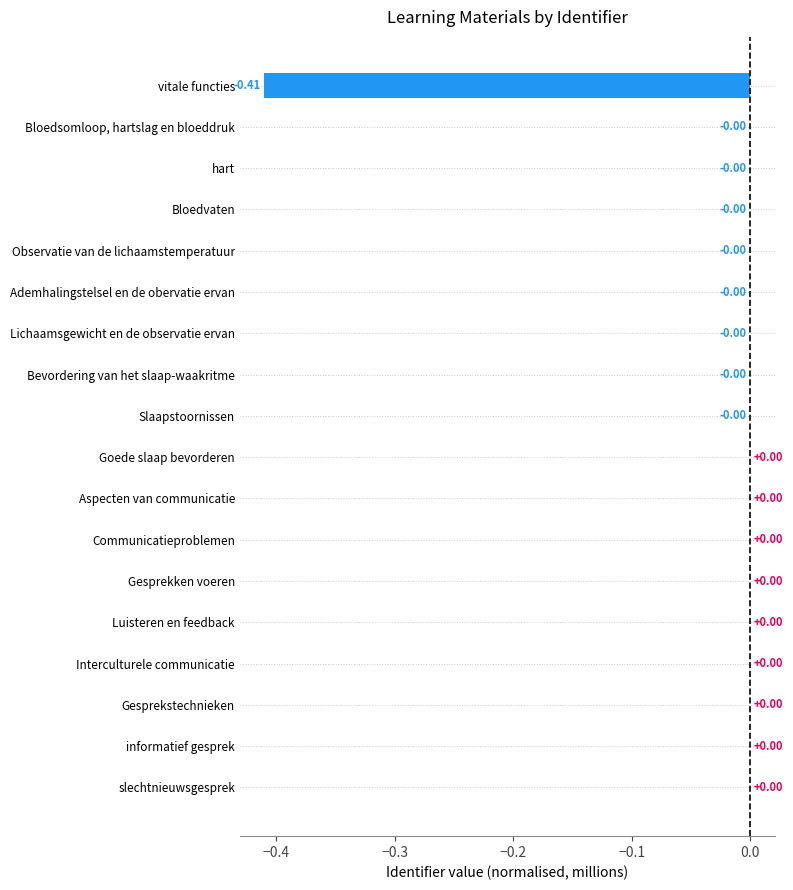

Between Aspecten van communicatie and vitale functies, which is larger?

Aspecten van communicatie